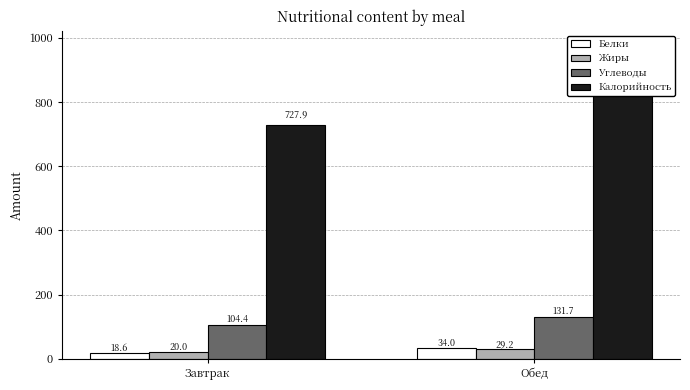

Reading left to right, extract all data points from this chart.

Белки: Завтрак=18.6	Обед=34.0
Жиры: Завтрак=20.0	Обед=29.2
Углеводы: Завтрак=104.4	Обед=131.7
Калорийность: Завтрак=727.9	Обед=866.1